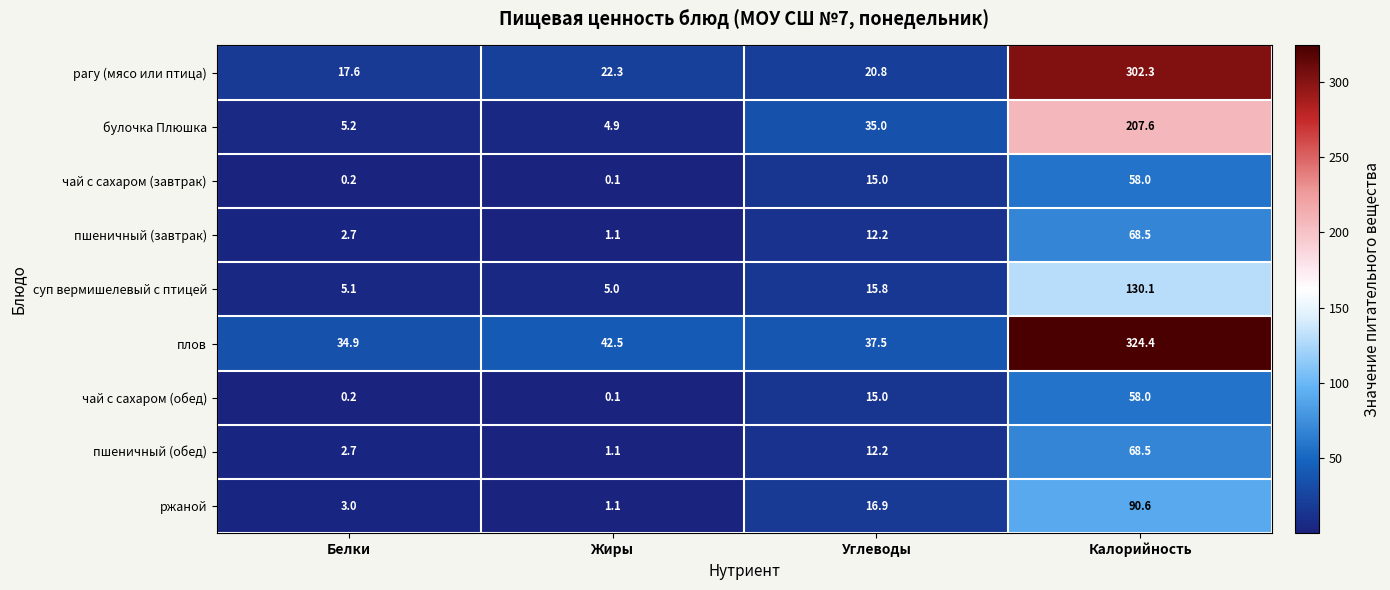

True or false: ржаной has a value of 90.6 at Калорийность.

True